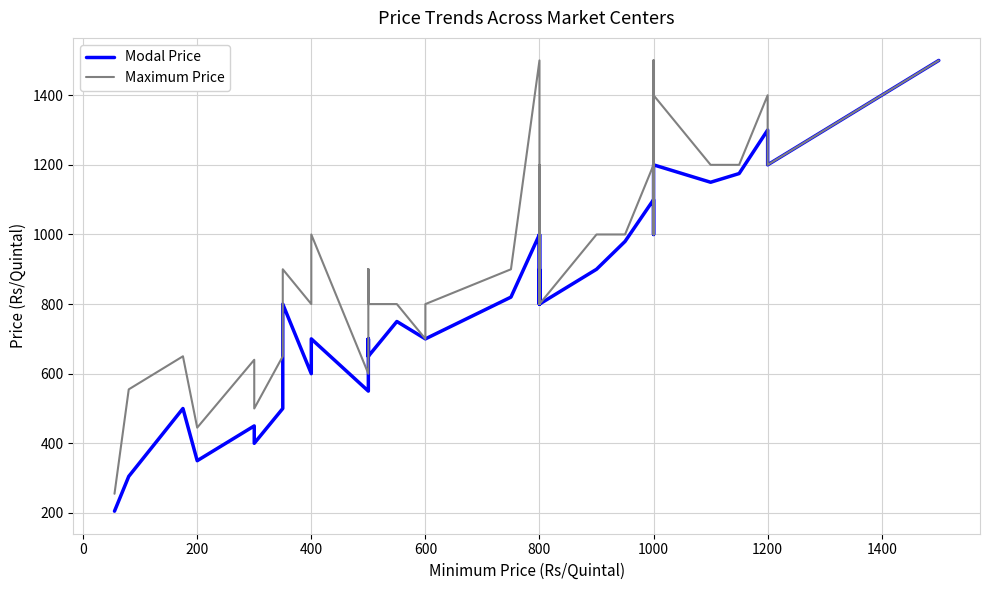

What is the minimum value shown in the chart?

205